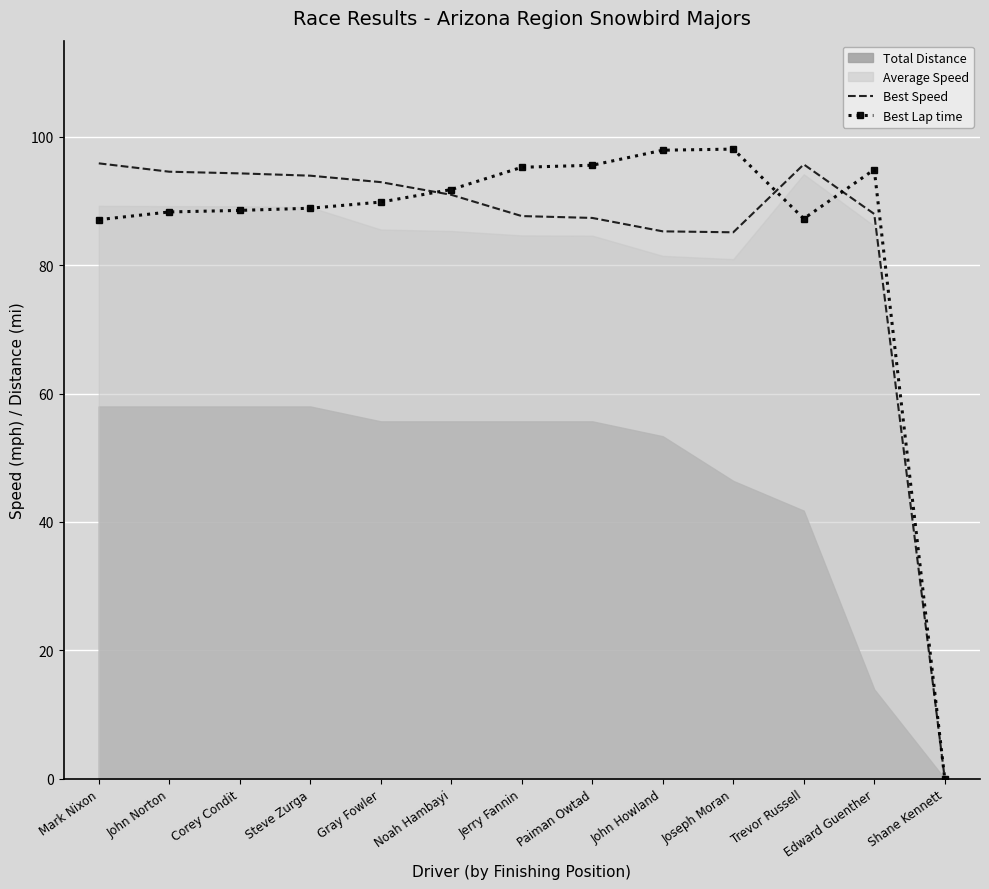

What position from the left is Corey Condit?

3